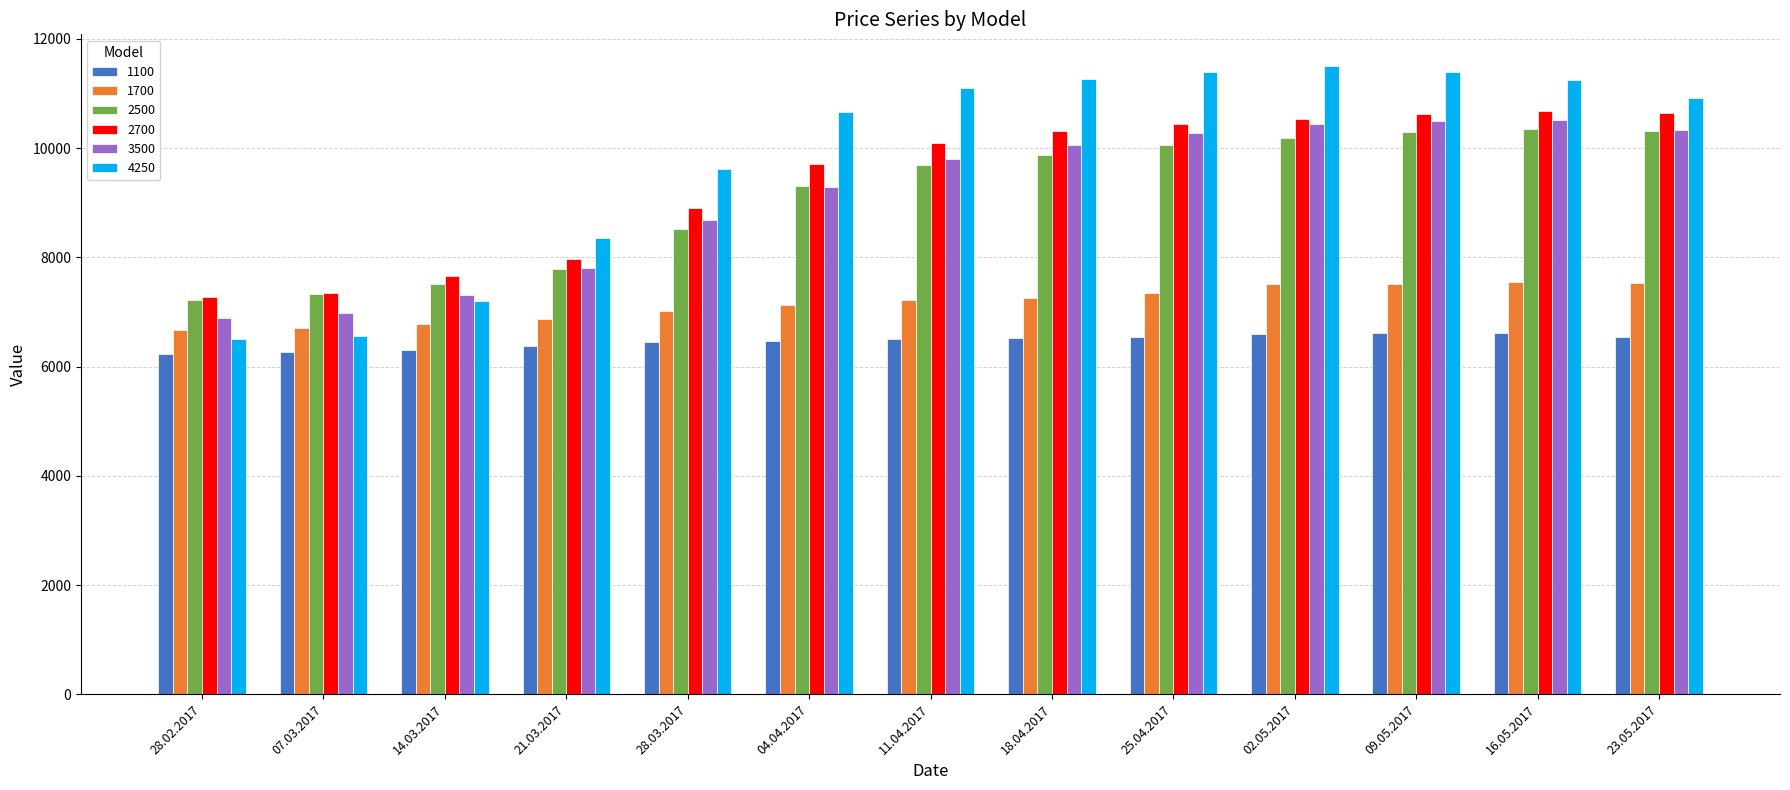

What is the label of the 2nd bar from the left?

07.03.2017